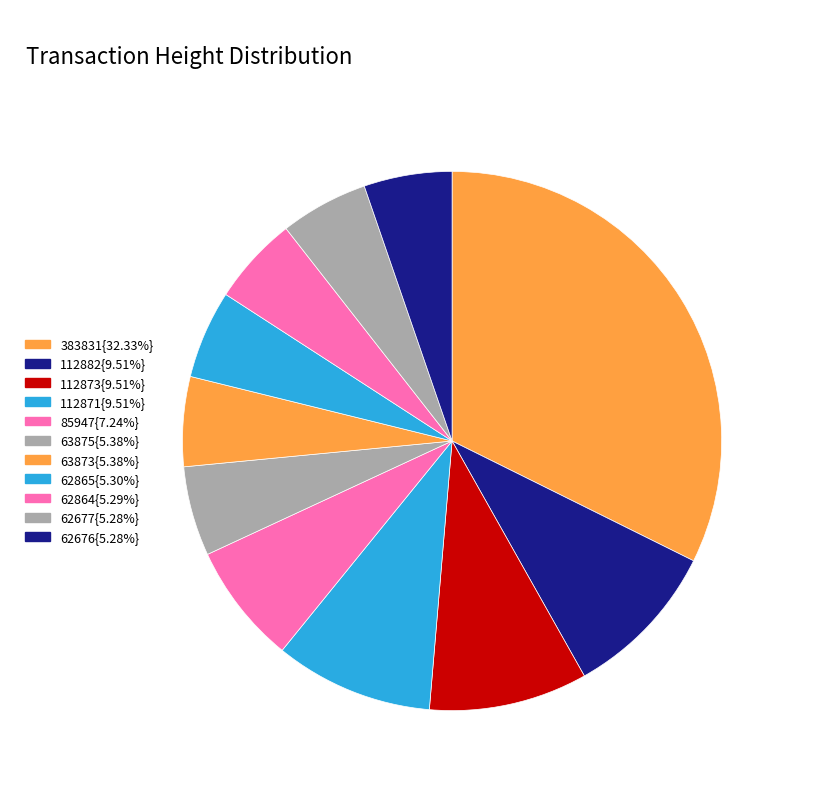

How many slices are in this pie chart?

11